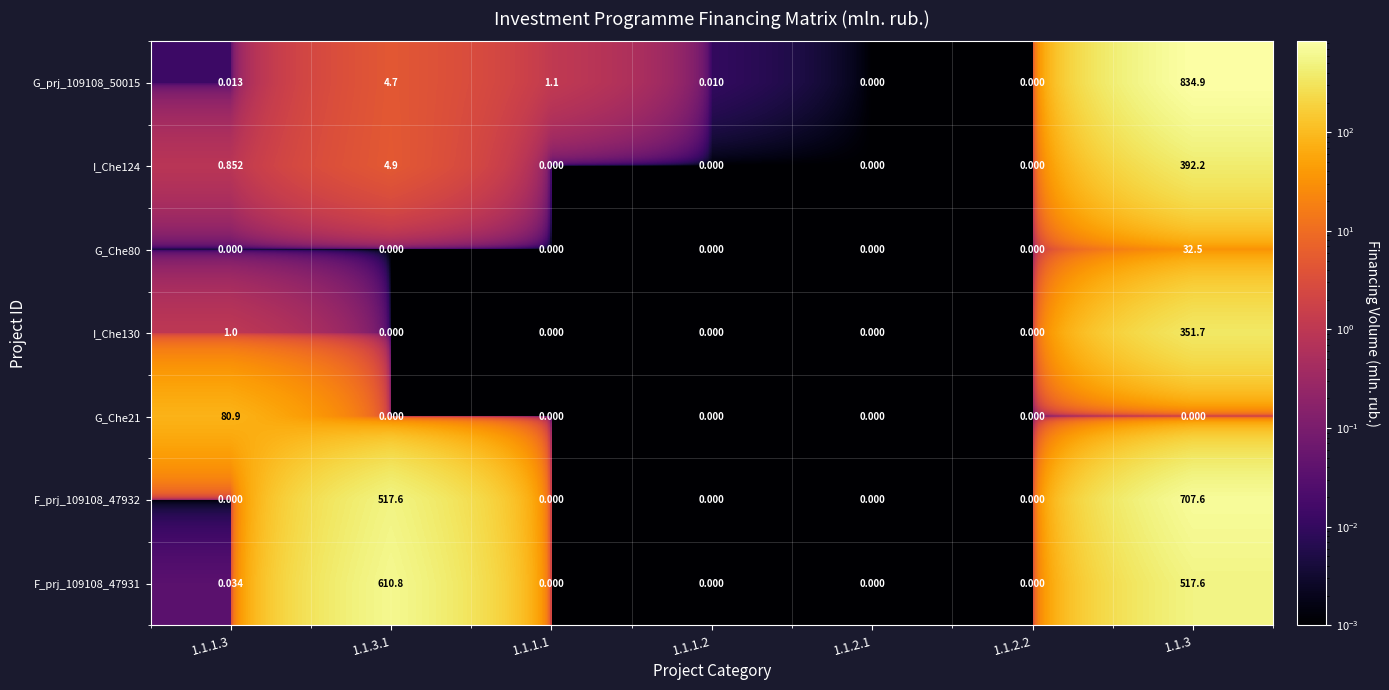

Is the value of I_Che130 at 1.1.1.3 greater than the value of G_Che80 at 1.1.2.1?

Yes